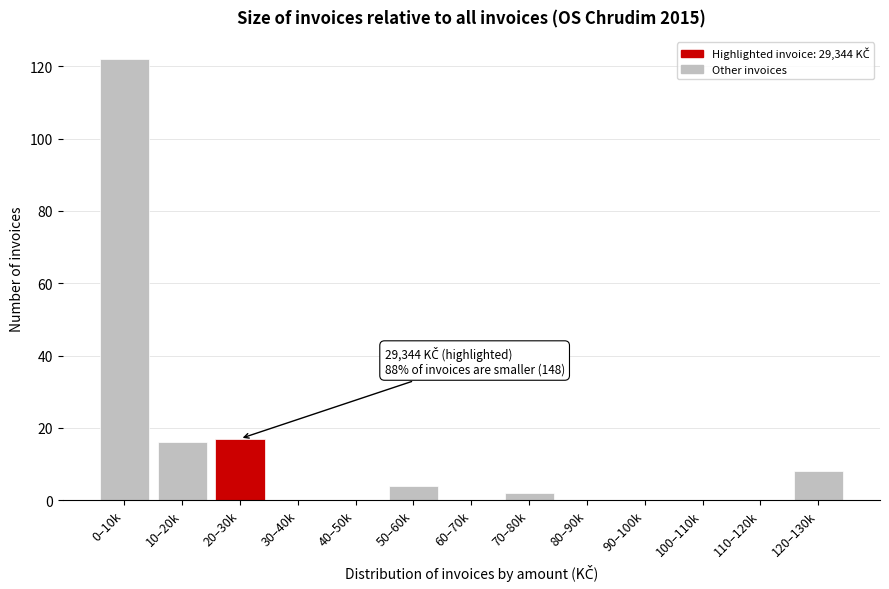

Reading right to left, list all the values displayed in this chart.

120–130k=8	110–120k=0	100–110k=0	90–100k=0	80–90k=0	70–80k=2	60–70k=0	50–60k=4	40–50k=0	30–40k=0	20–30k=17	10–20k=16	0–10k=122